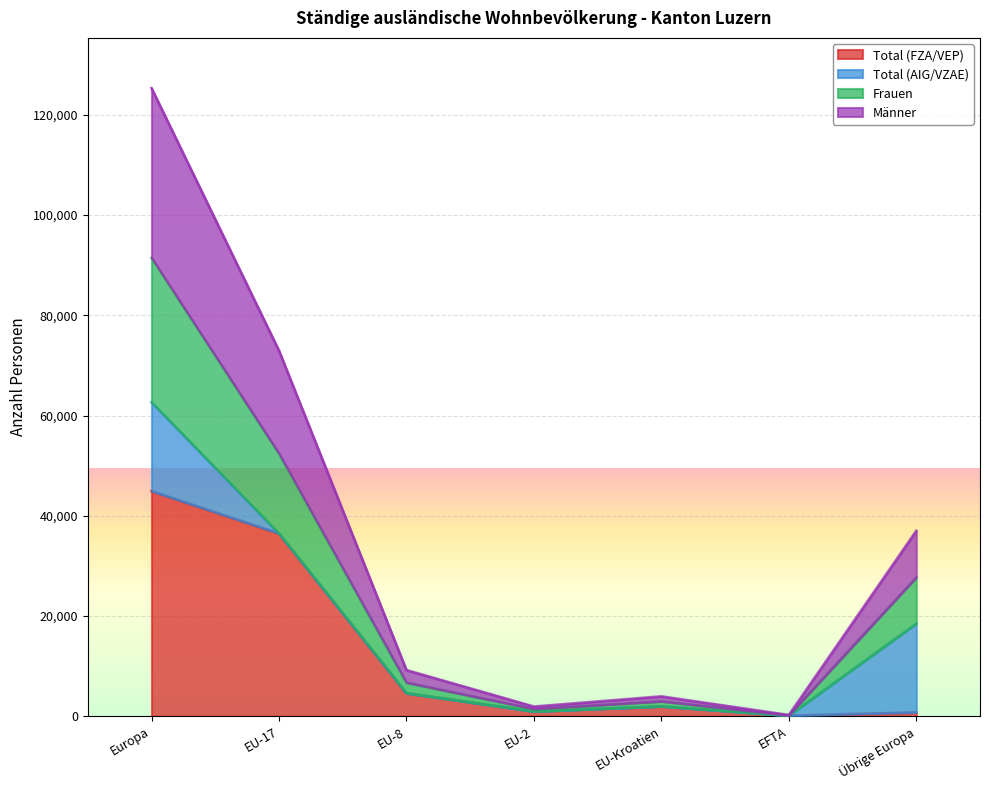

What value does the Frauen series have at EU-17?

52436